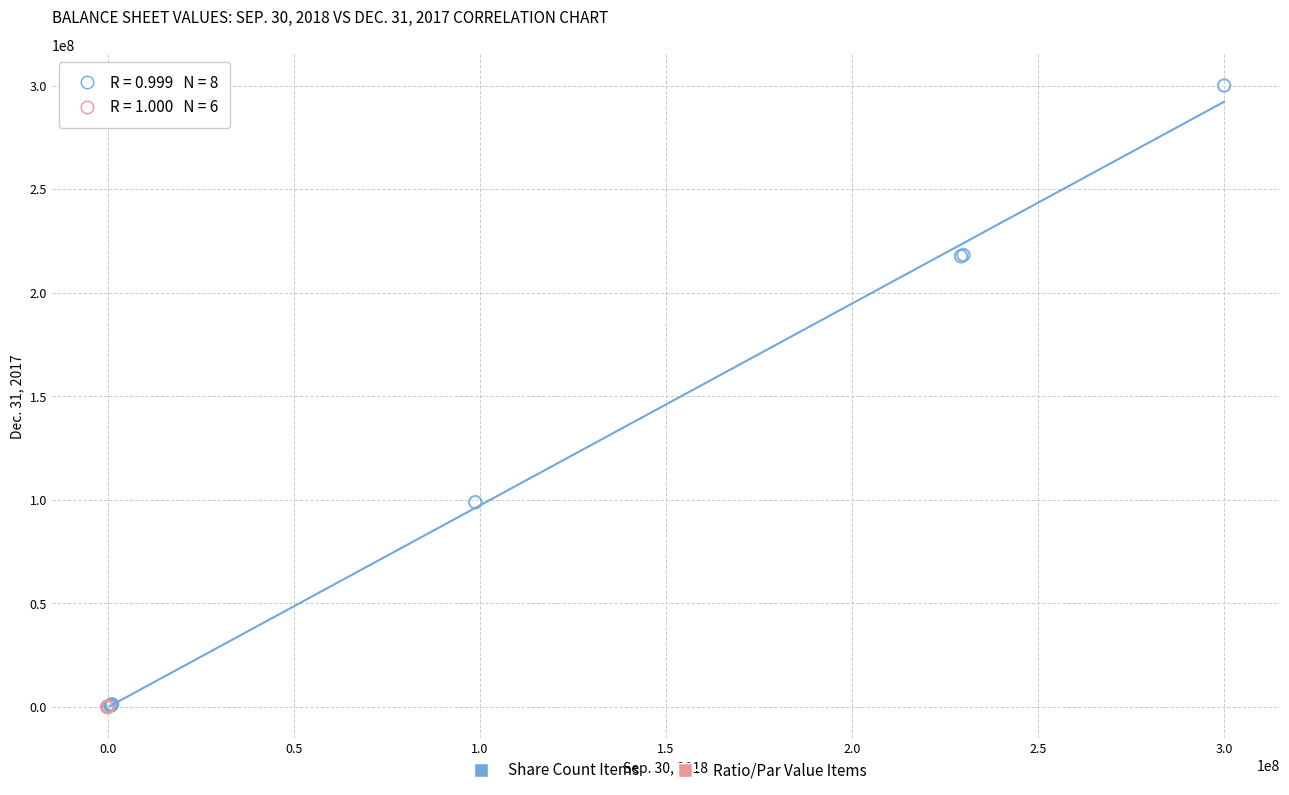

Which series contains the highest Y value?

Share Count Items